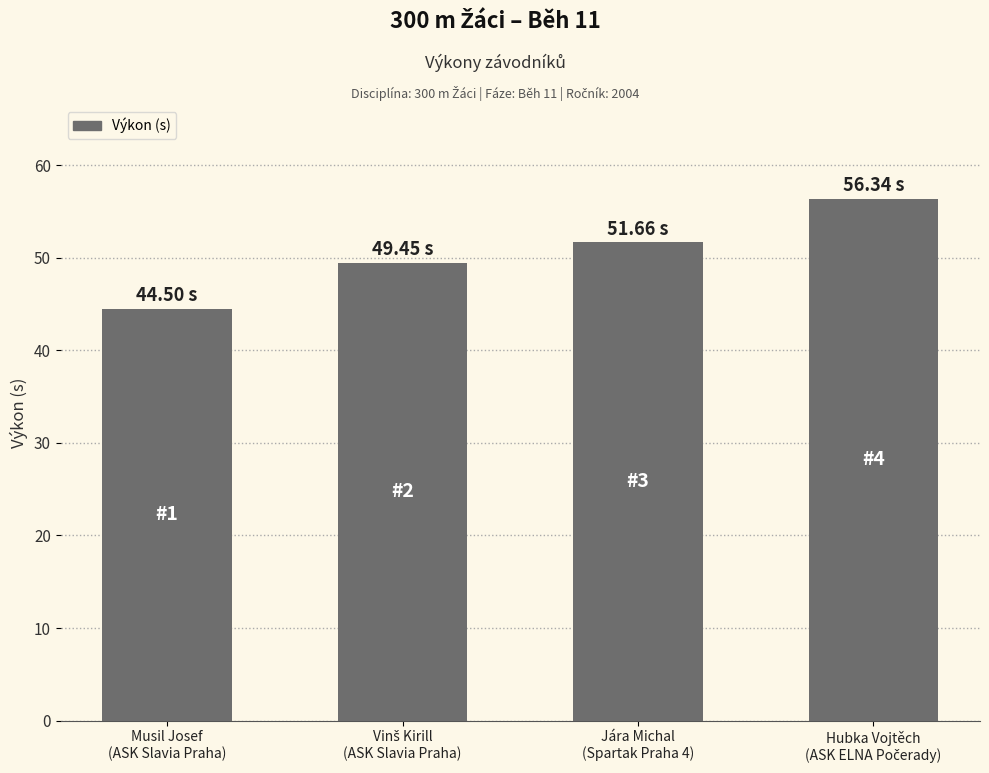

What is the difference between the maximum and minimum values?

11.8